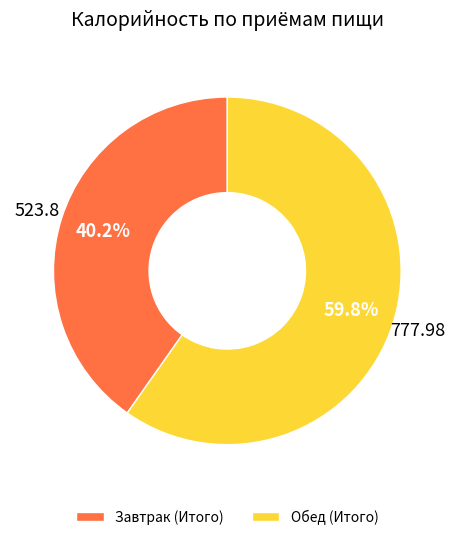

What percentage is the Завтрак (Итого) slice, to the nearest percent?

40%